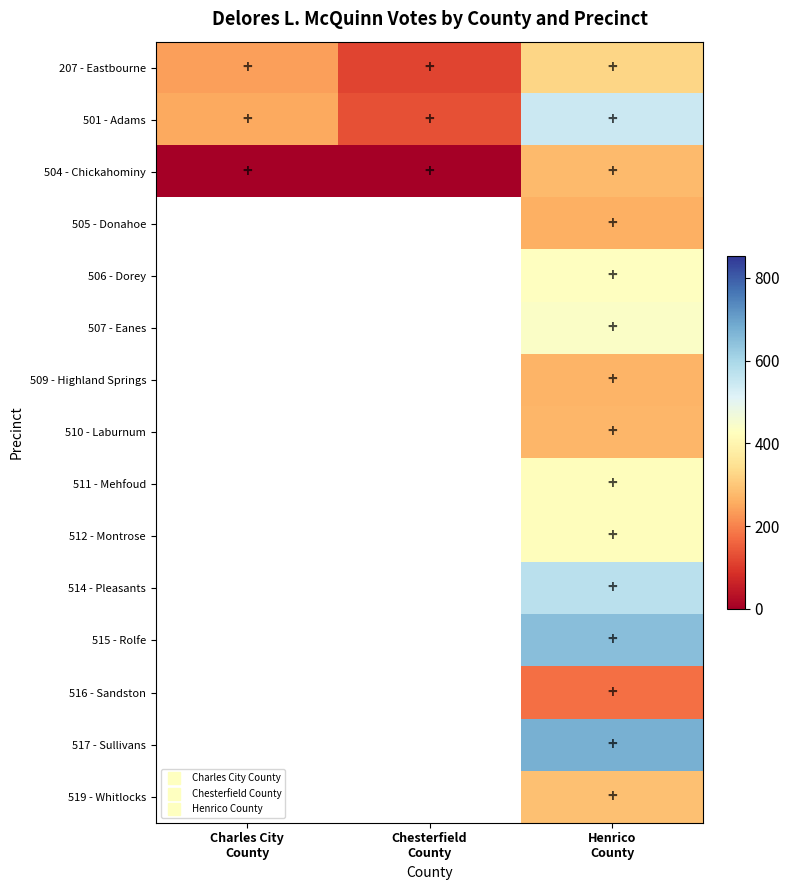

True or false: 504 - Chickahominy has a value of 278.0 at Henrico County.

True